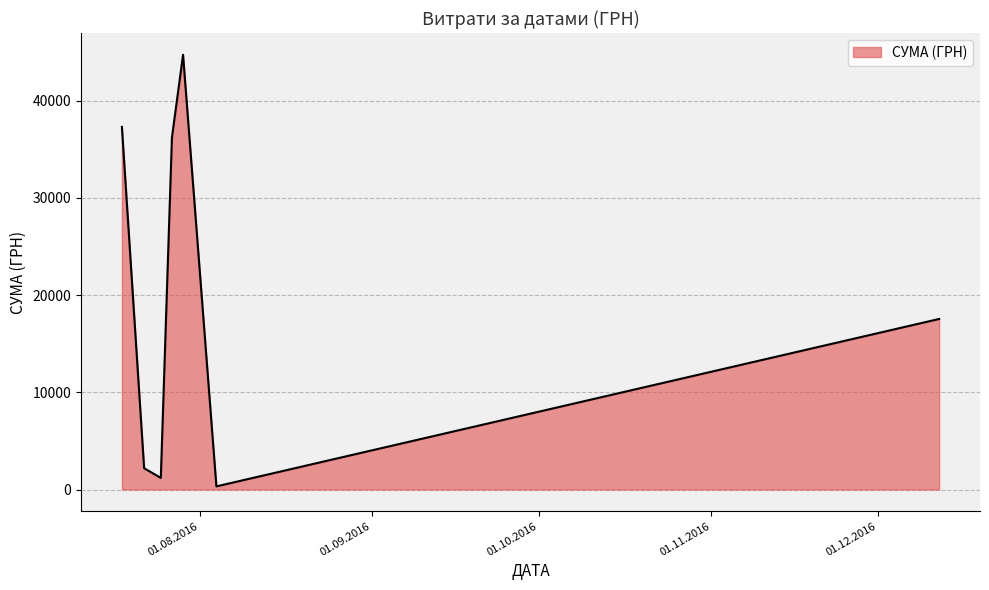

What is the greatest value displayed?

44730.5